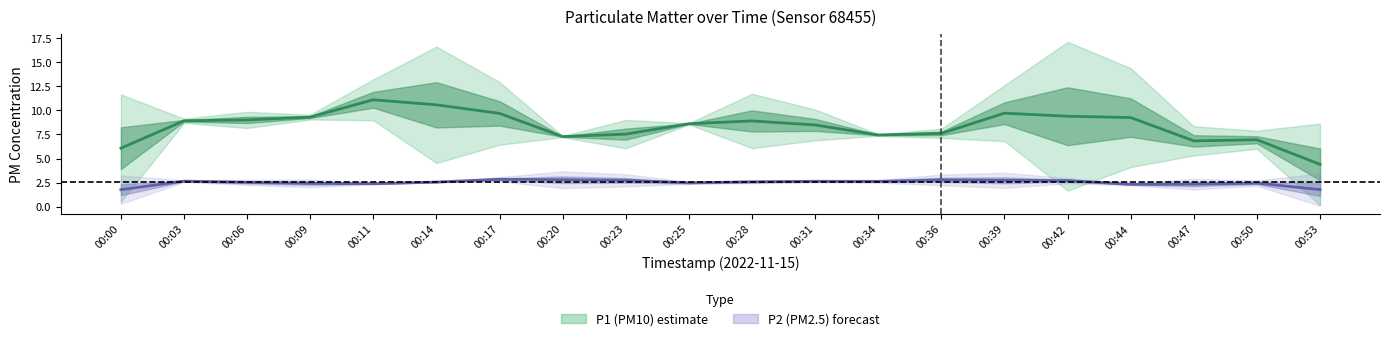

Is the value of P1 (PM10) at 00:31 greater than the value of P2 (PM2.5) at 00:31?

Yes